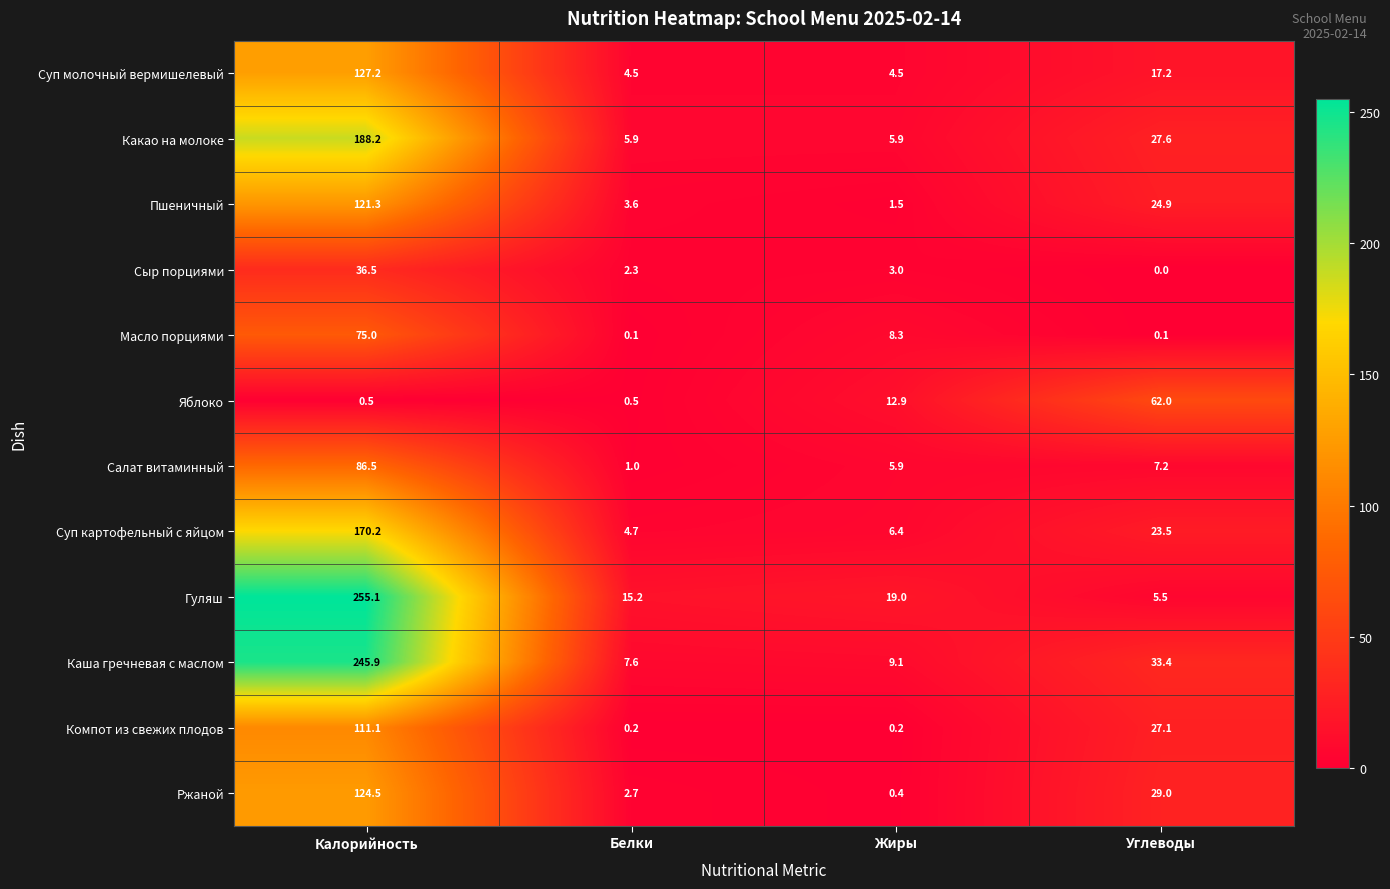

Which series has the widest spread of values?

Гуляш